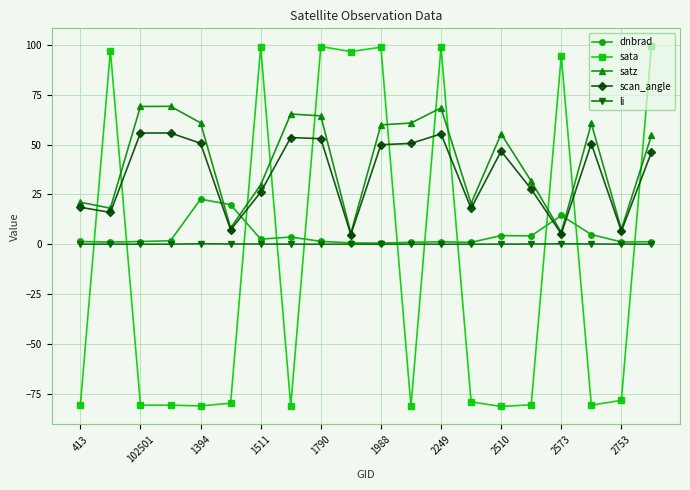

Rank the series by their maximum value, from lowest to highest.

li, dnbrad, scan_angle, satz, sata